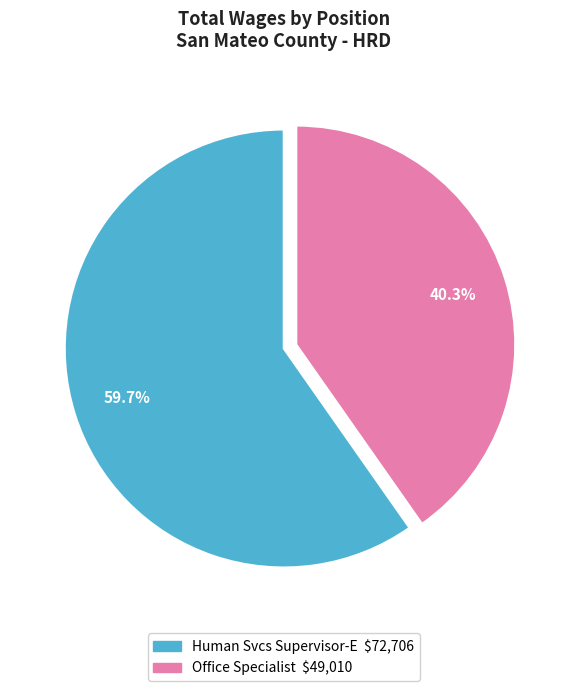

Rank the categories by value from lowest to highest.

Office Specialist, Human Svcs Supervisor-E